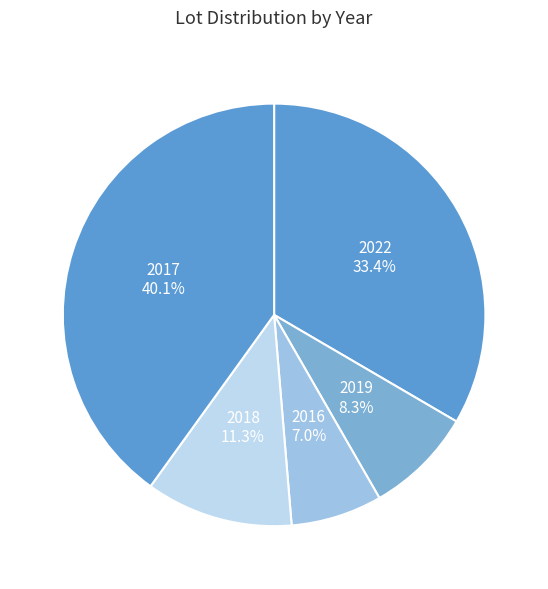

Do 2019 and 2018 together represent more than half of the pie?

No